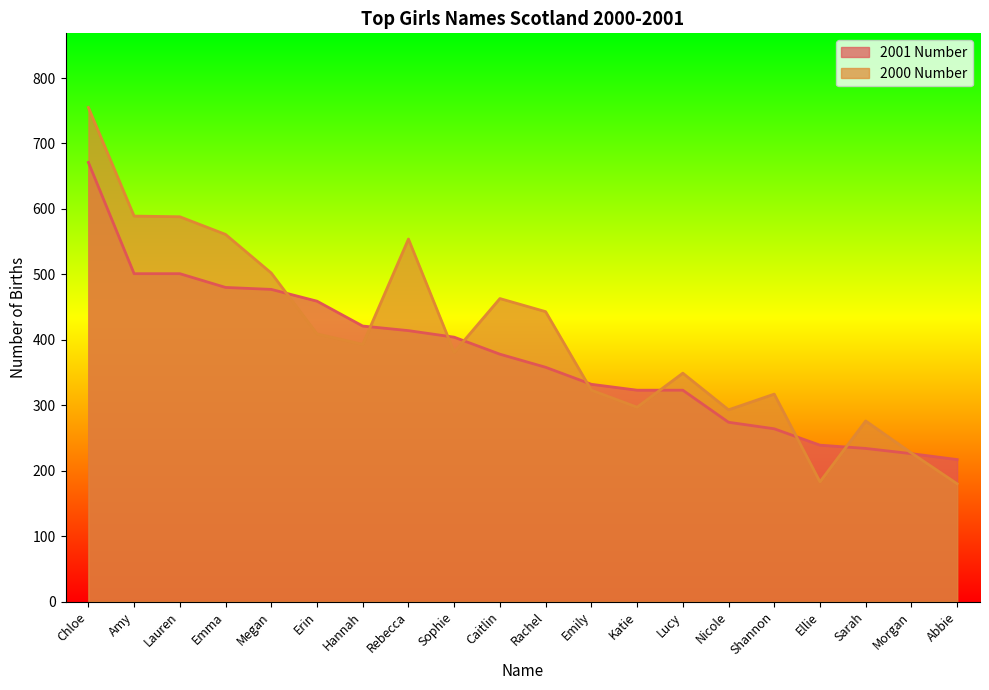

What is the difference between the highest and lowest values at Megan?

25